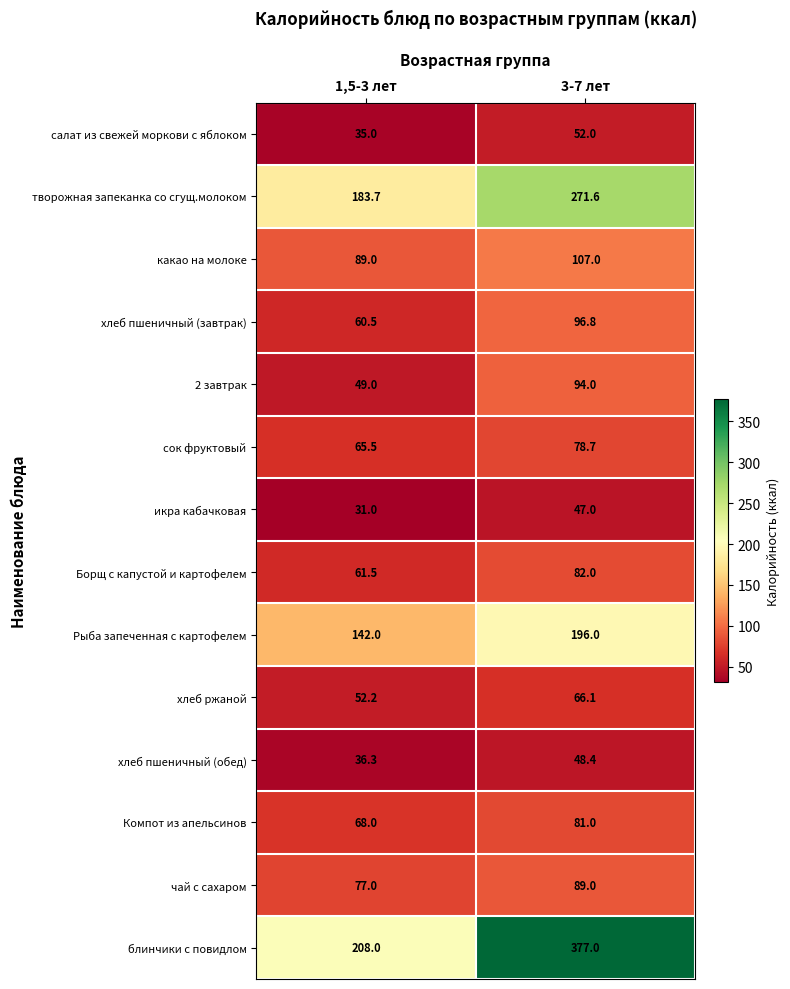

List the series in order of their peak value, highest first.

блинчики с повидлом, творожная запеканка со сгущ.молоком, Рыба запеченная с картофелем, какао на молоке, хлеб пшеничный (завтрак), 2 завтрак, чай с сахаром, Борщ с капустой и картофелем, Компот из апельсинов, сок фруктовый, хлеб ржаной, салат из свежей моркови с яблоком, хлеб пшеничный (обед), икра кабачковая